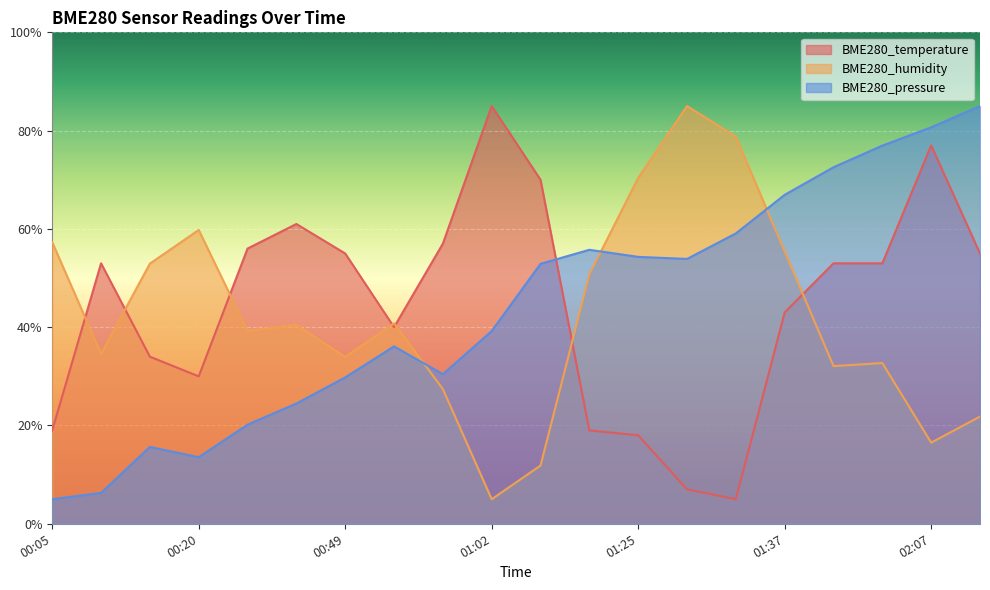

Is it true that BME280_humidity equals 117.4 at 01:29?

False